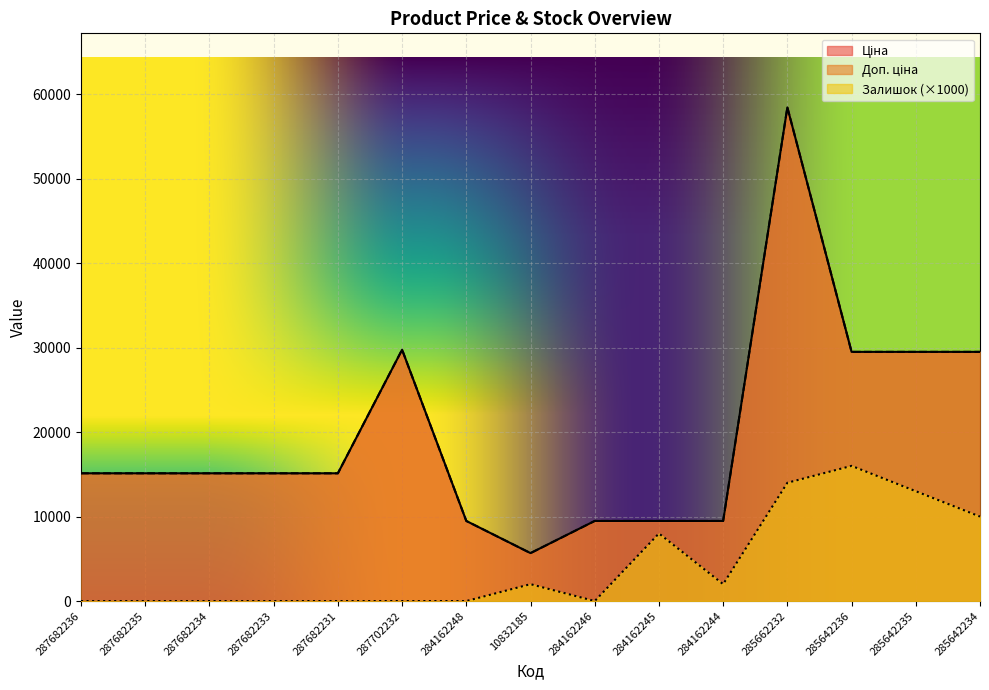

What is the label of the 8th point from the left?

10832185